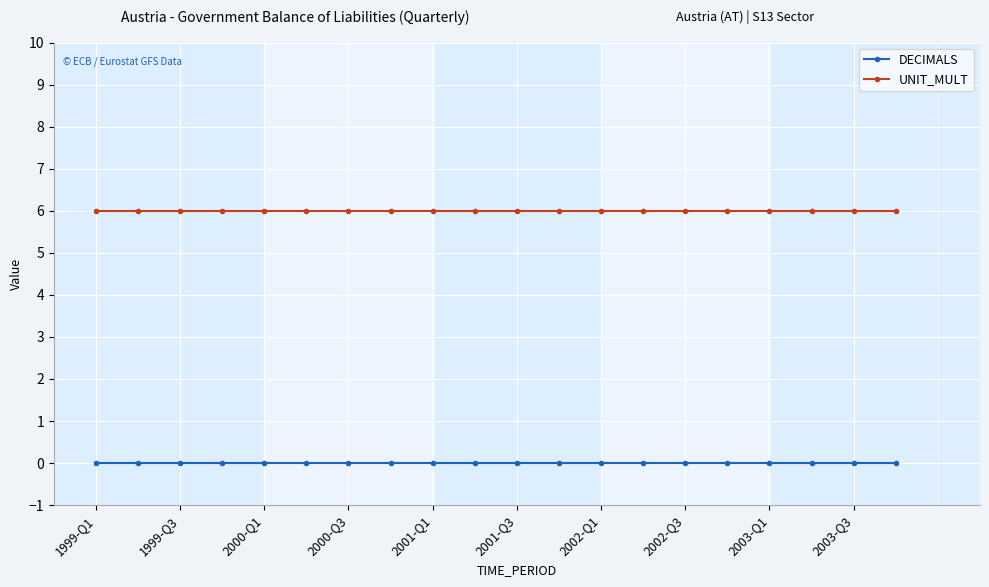

At how many categories does at least one series exceed 2?

20